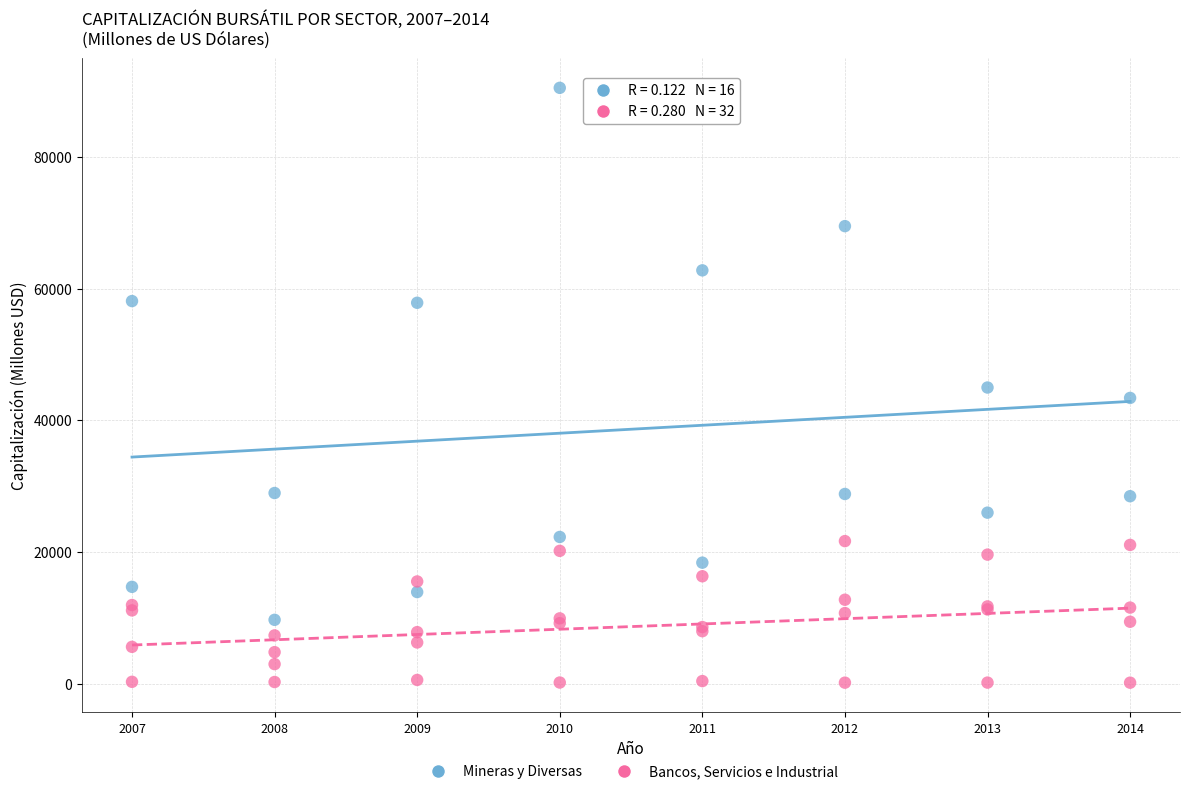

Which series contains the lowest Y value?

Bancos, Servicios e Industrial